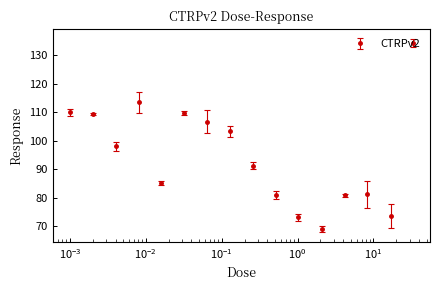

What is the value of the 6th point from the left?

109.7